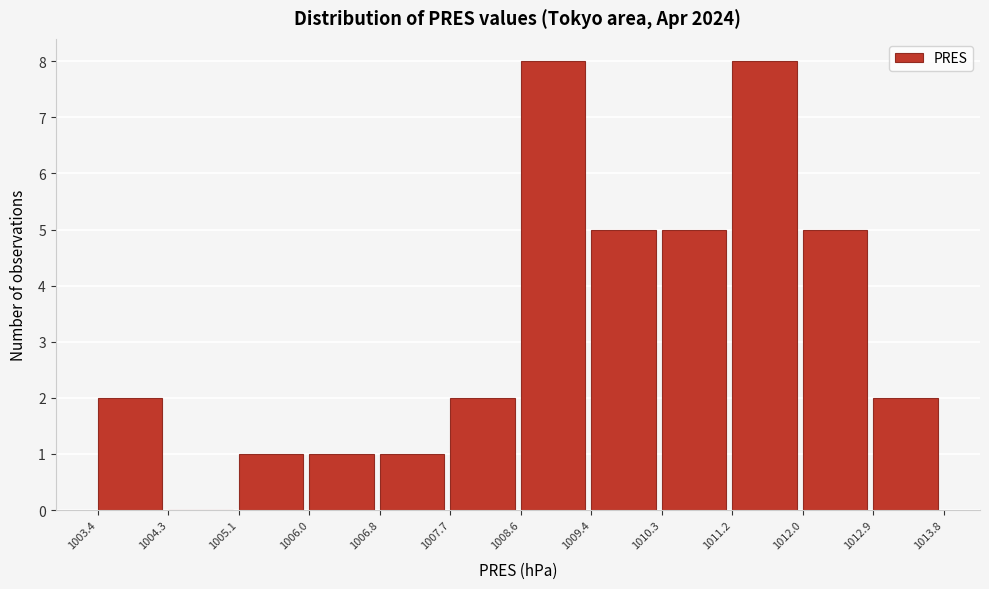

Reading left to right, list every bar in this chart as the range it spans on the x-axis followed by its height. The values are not printed on the chart, so give them approximately, as read against the axis.

1003.4 to 1004.3: 2
1004.3 to 1005.1: 0
1005.1 to 1006.0: 1
1006.0 to 1006.8: 1
1006.8 to 1007.7: 1
1007.7 to 1008.6: 2
1008.6 to 1009.4: 8
1009.4 to 1010.3: 5
1010.3 to 1011.2: 5
1011.2 to 1012.0: 8
1012.0 to 1012.9: 5
1012.9 to 1013.8: 2